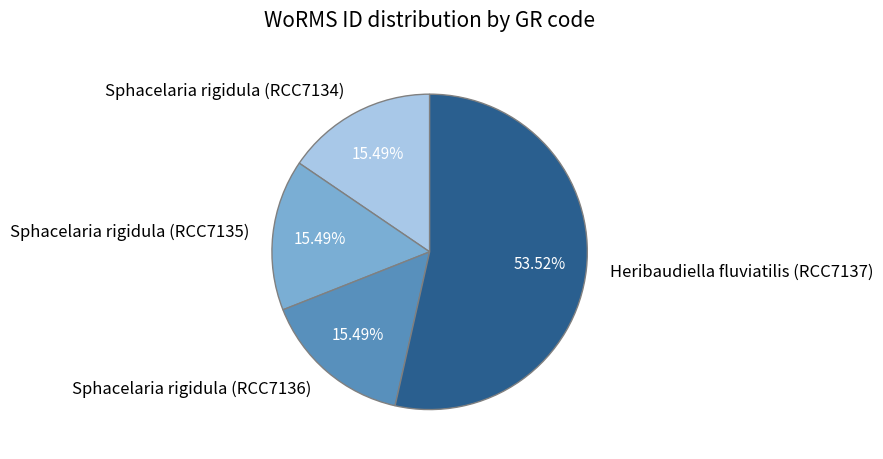

To the nearest percent, what is the difference between the Heribaudiella fluviatilis (RCC7137) and Sphacelaria rigidula (RCC7134) slice percentages?

38%